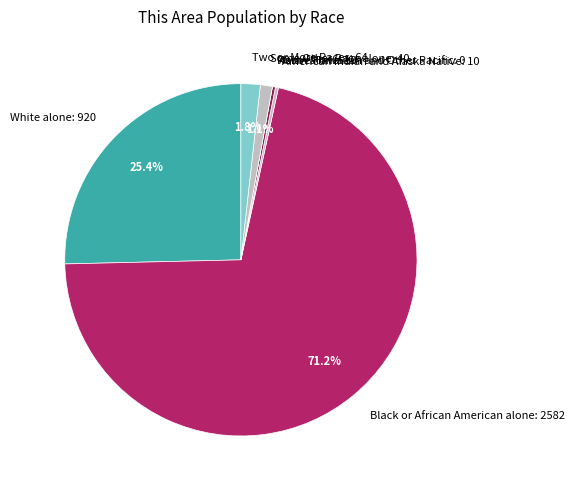

What portion of the pie excludes Some Other Race alone: 40?

98.9%